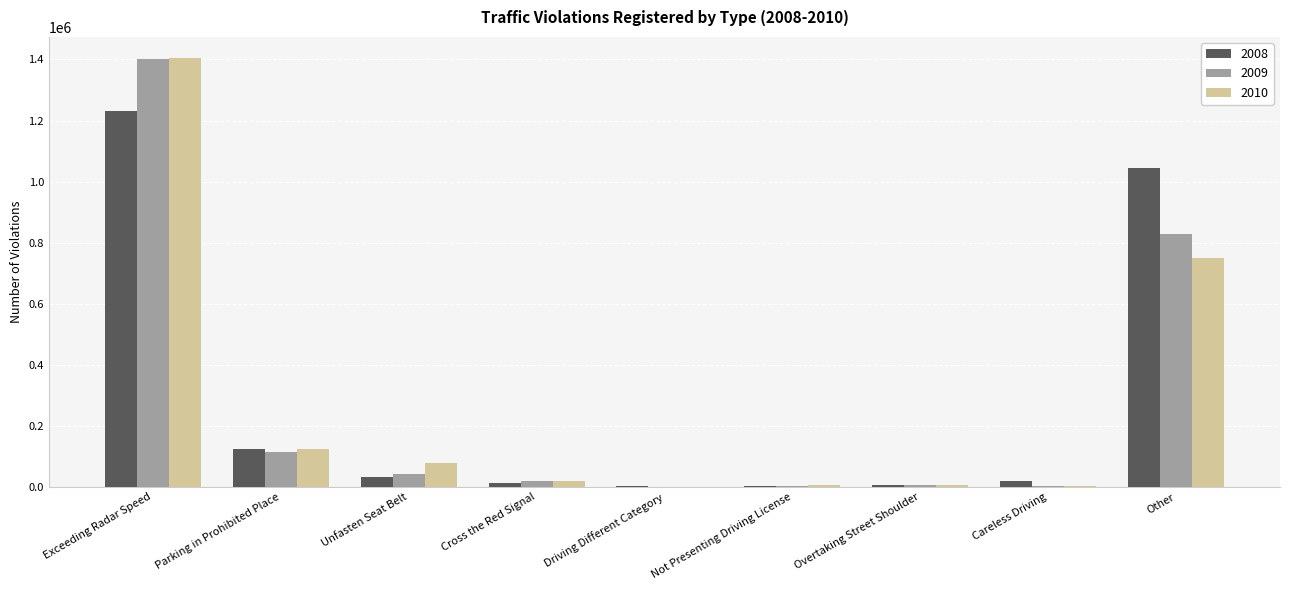

Is the value of 2009 at Exceeding Radar Speed greater than the value of 2008 at Overtaking Street Shoulder?

Yes